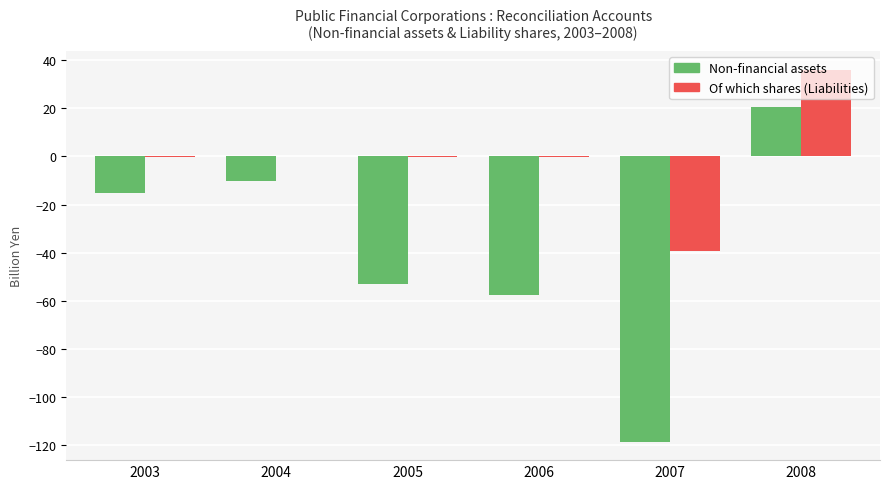

Which category has the highest value in the Of which shares (Liabilities) series?

2008